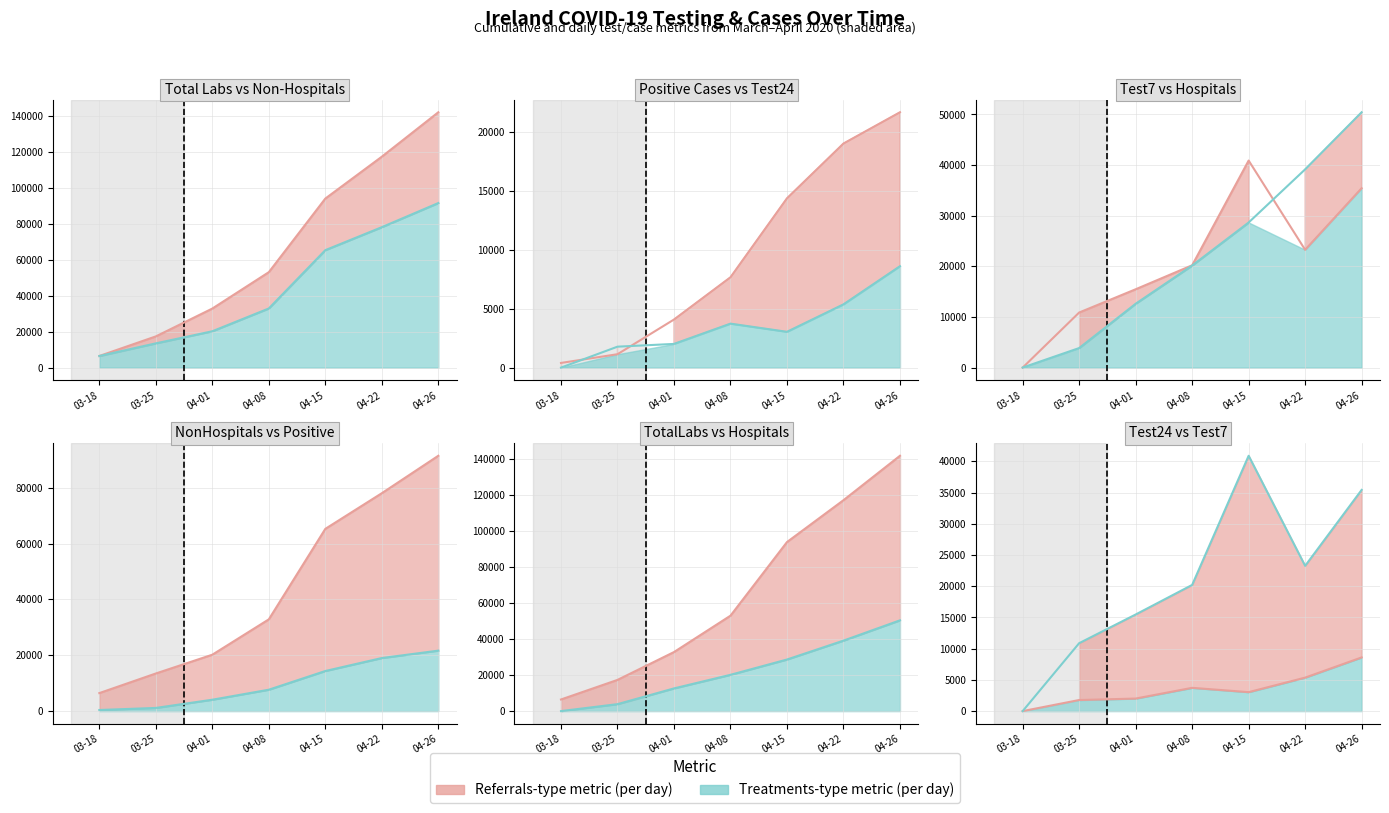

List the labels in order of Test7 value, smallest first.

03-18, 03-25, 04-01, 04-08, 04-22, 04-26, 04-15